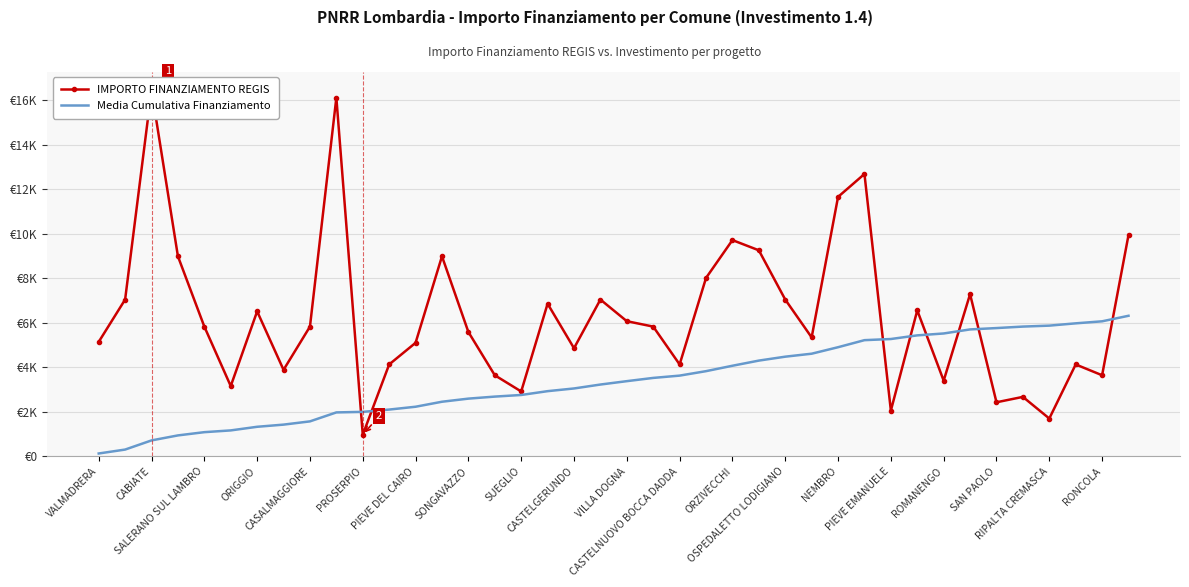

What is the difference between the maximum and minimum values in the IMPORTO FINANZIAMENTO REGIS series?

15492.0